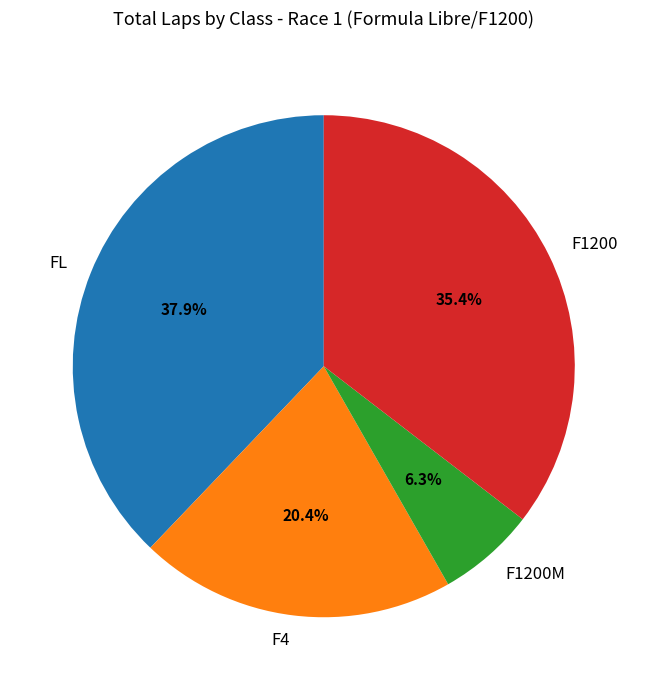

Is there a majority slice in this chart?

No